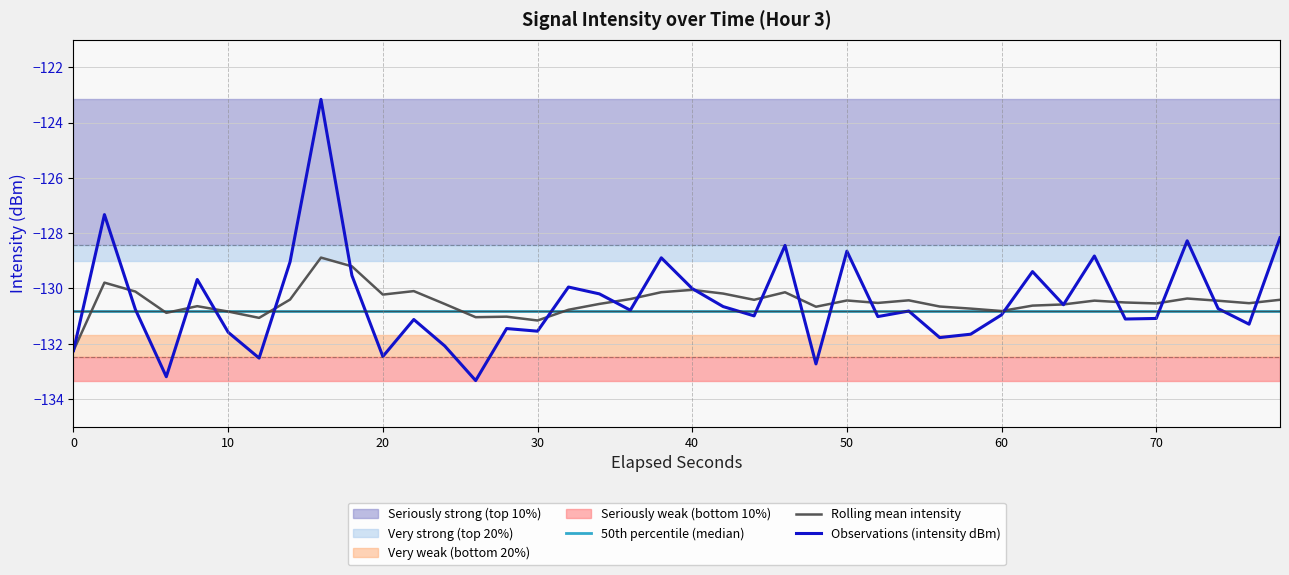

True or false: Observations (intensity dBm) has more than 0 interior local peaks.

True